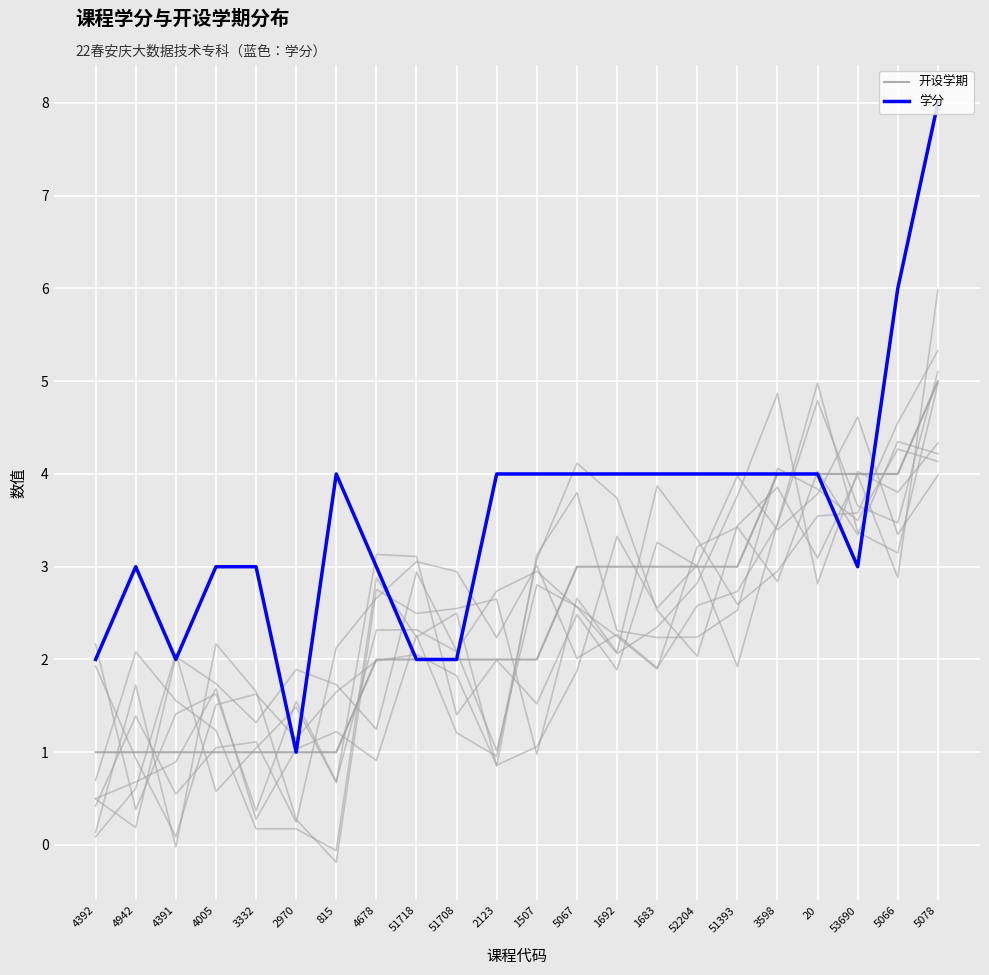

Which series has the widest spread of values?

学分